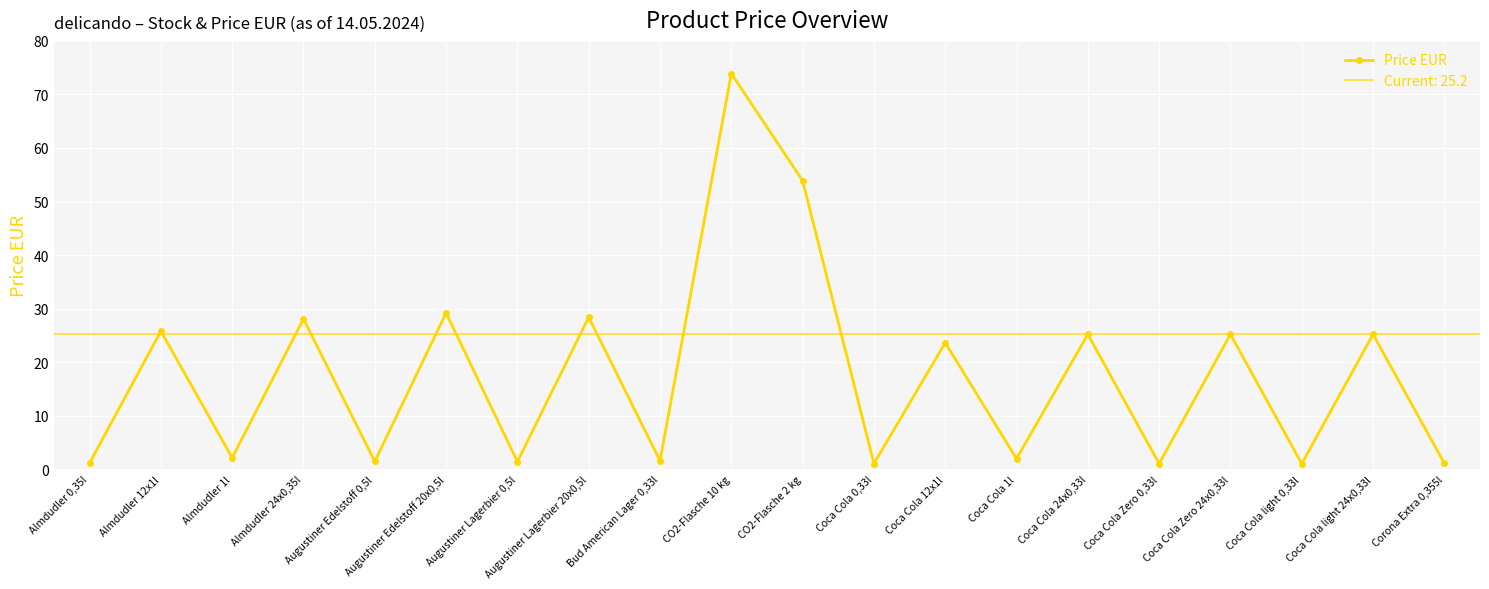

List the labels in order of value, largest first.

CO2-Flasche 10 kg, CO2-Flasche 2 kg, Augustiner Edelstoff 20x0,5l, Augustiner Lagerbier 20x0,5l, Almdudler 24x0,35l, Almdudler 12x1l, Coca Cola 24x0,33l, Coca Cola Zero 24x0,33l, Coca Cola light 24x0,33l, Coca Cola 12x1l, Almdudler 1l, Coca Cola 1l, Bud American Lager 0,33l, Augustiner Edelstoff 0,5l, Augustiner Lagerbier 0,5l, Almdudler 0,35l, Corona Extra 0,355l, Coca Cola 0,33l, Coca Cola Zero 0,33l, Coca Cola light 0,33l